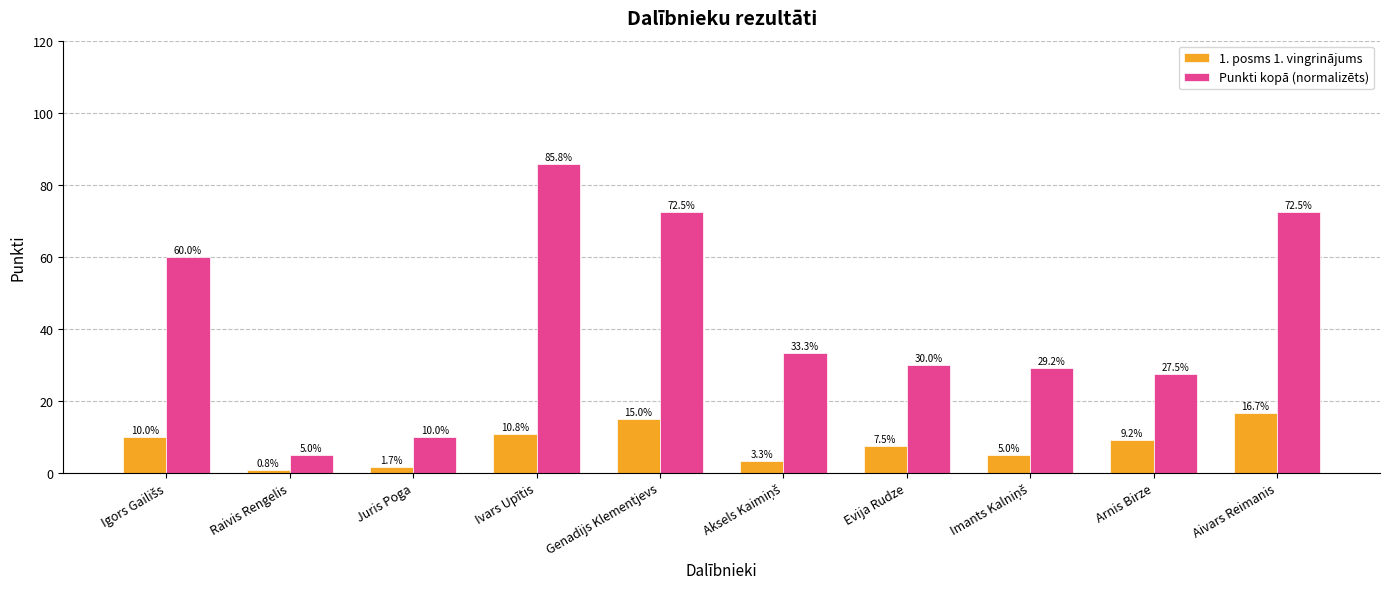

Is it true that 1. posms 1. vingrinājums equals 0.8 at Raivis Rengelis?

True